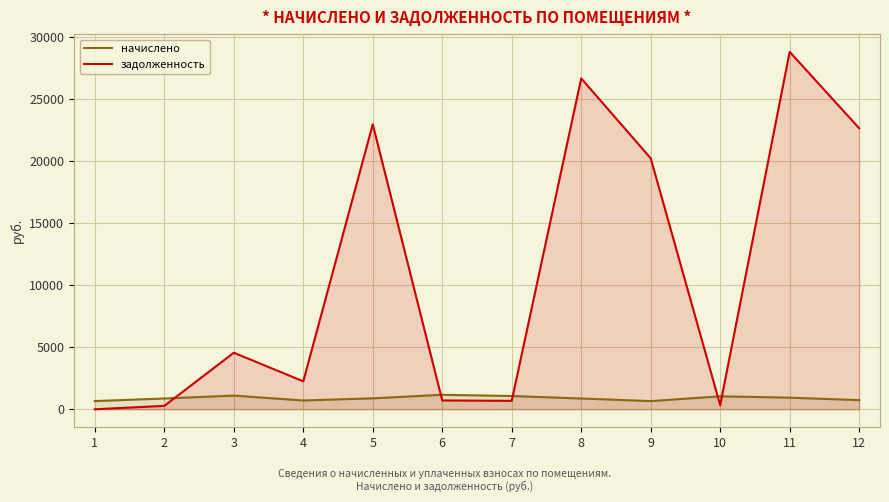

How many lines are shown in the chart?

2